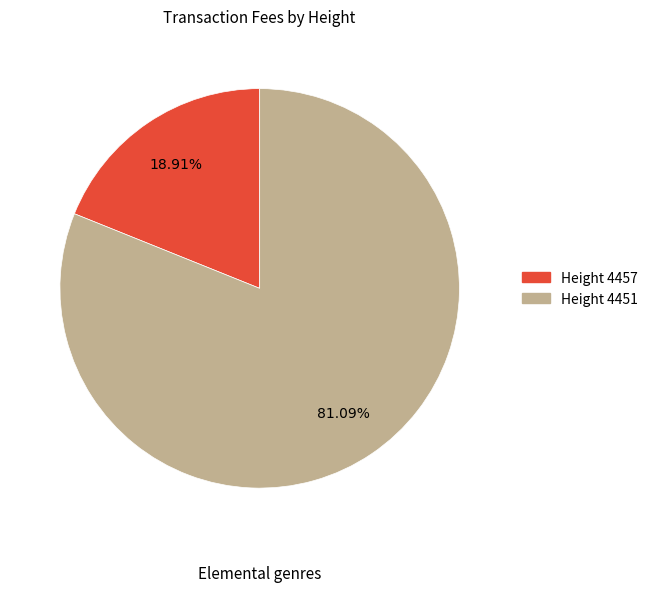

Count the number of slices in the pie.

2